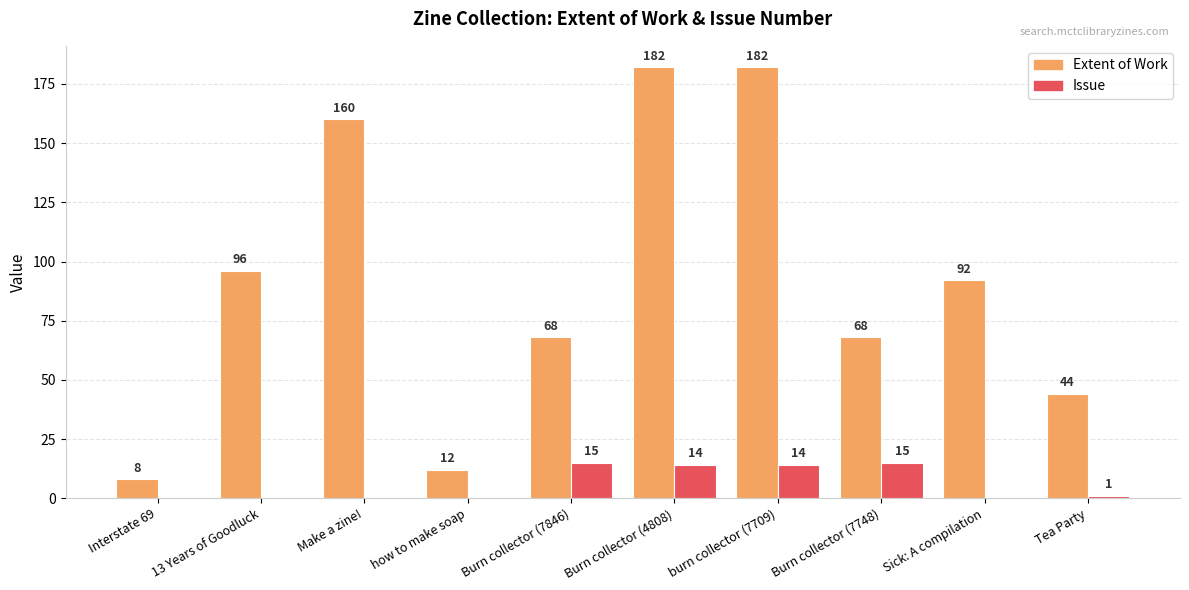

Between how to make soap and Sick: A compilation, which series saw the biggest shift?

Extent of Work